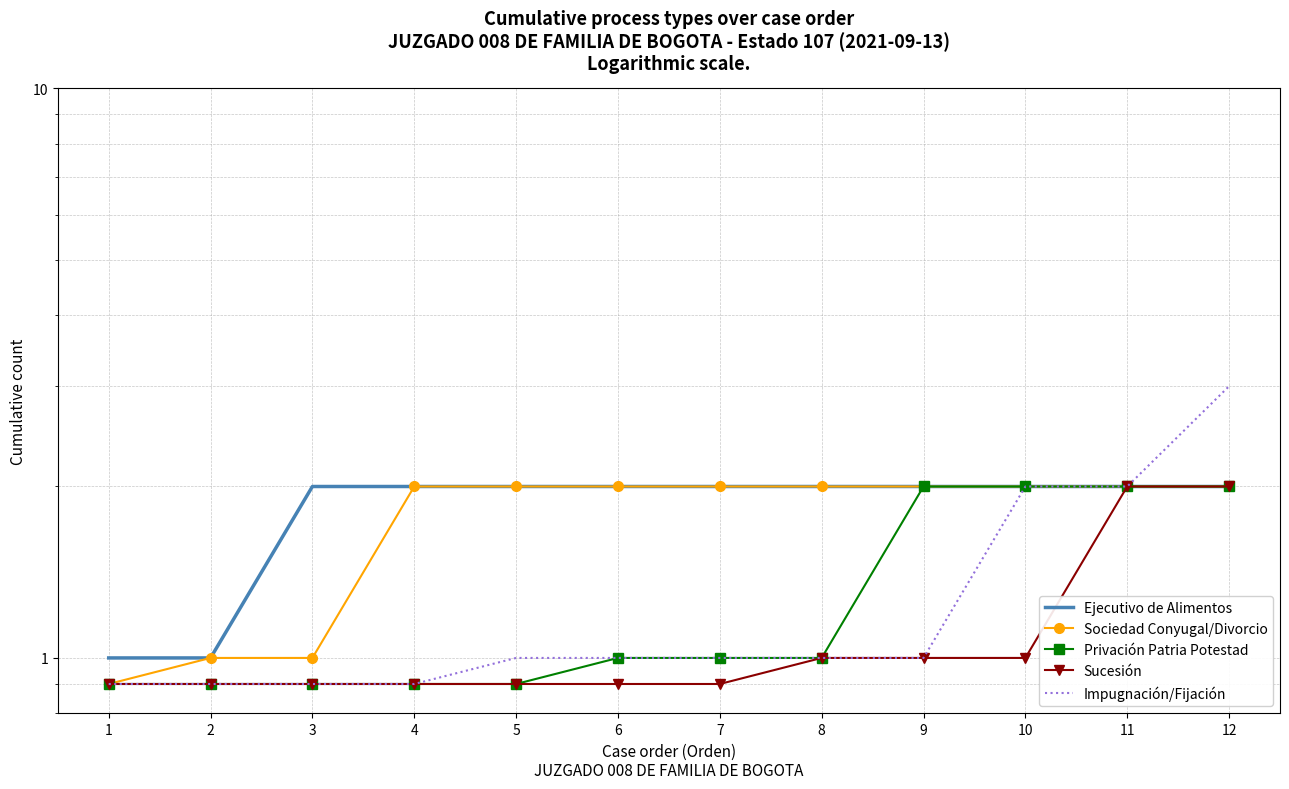

What is the smallest value displayed?

0.9